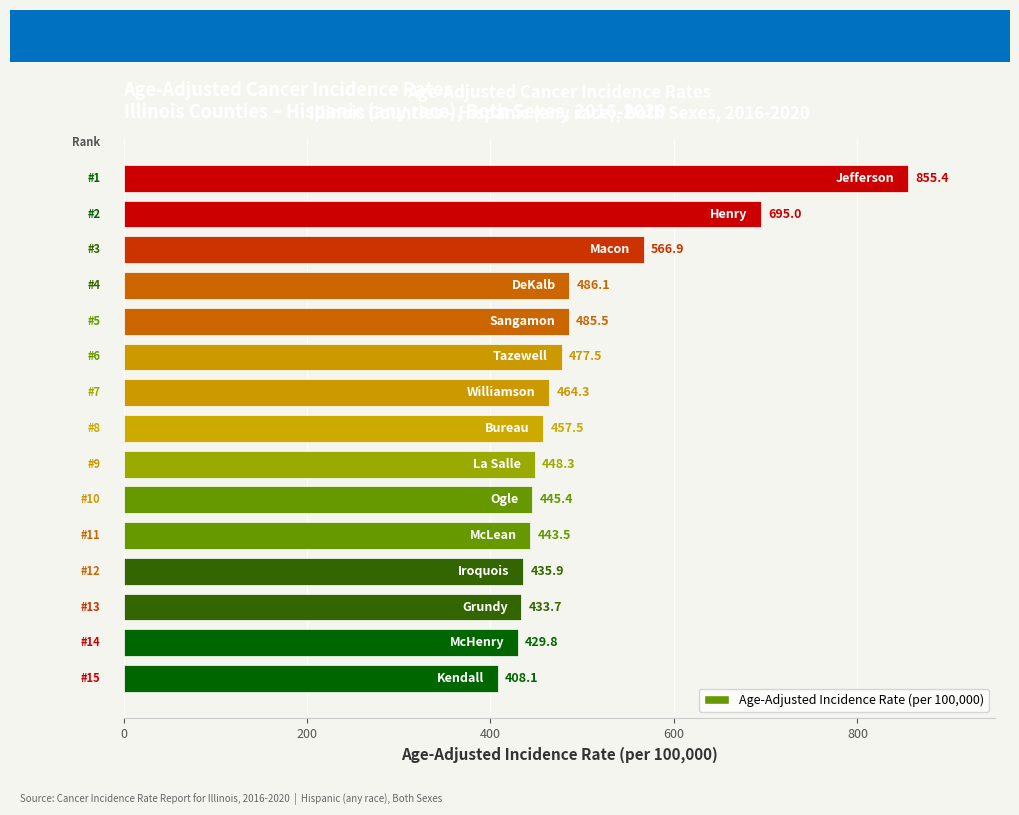

At which category does the chart reach its peak across all series?

Jefferson